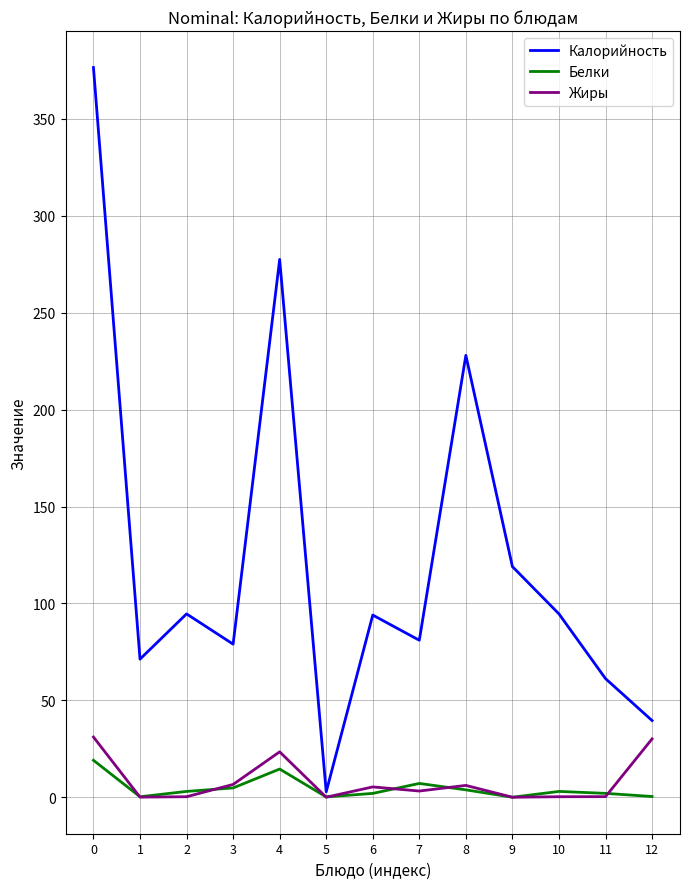

The value of Белки at 9 is 0.0. True or false?

True